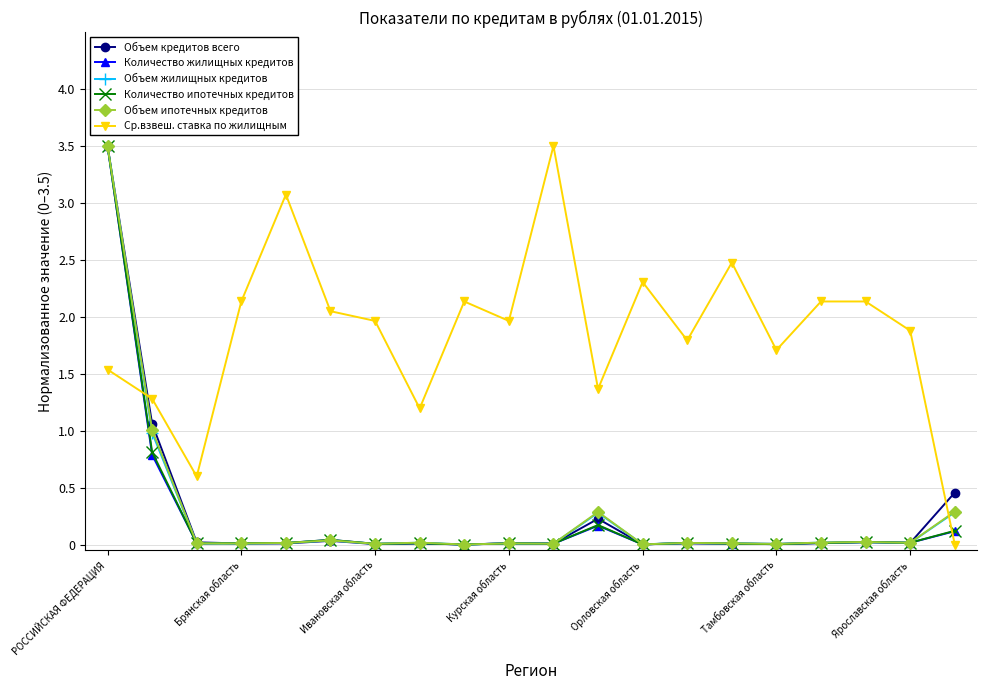

True or false: Объем кредитов всего has more than 2 points higher than both neighbors.

True